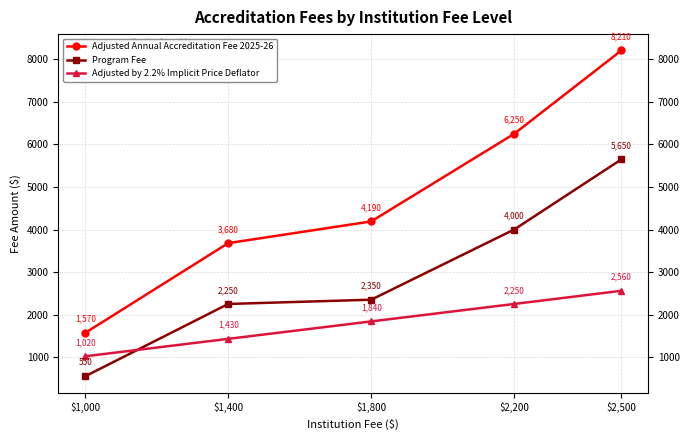

Does the chart display data point markers on the line(s)?

Yes